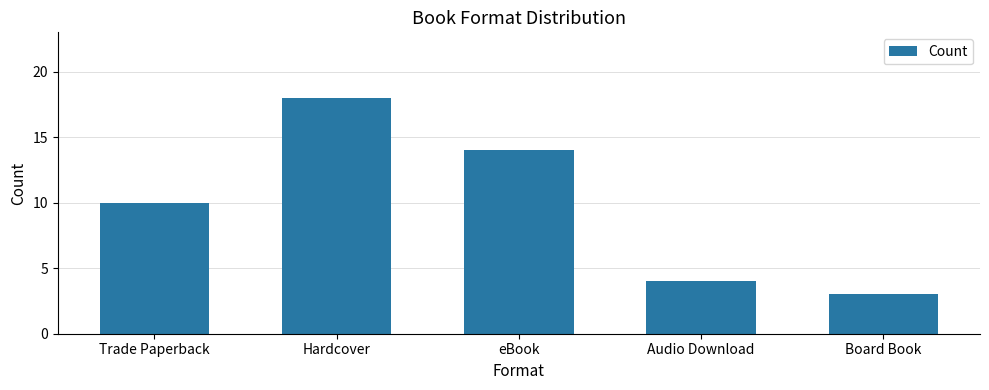

How many values are below 10?

2